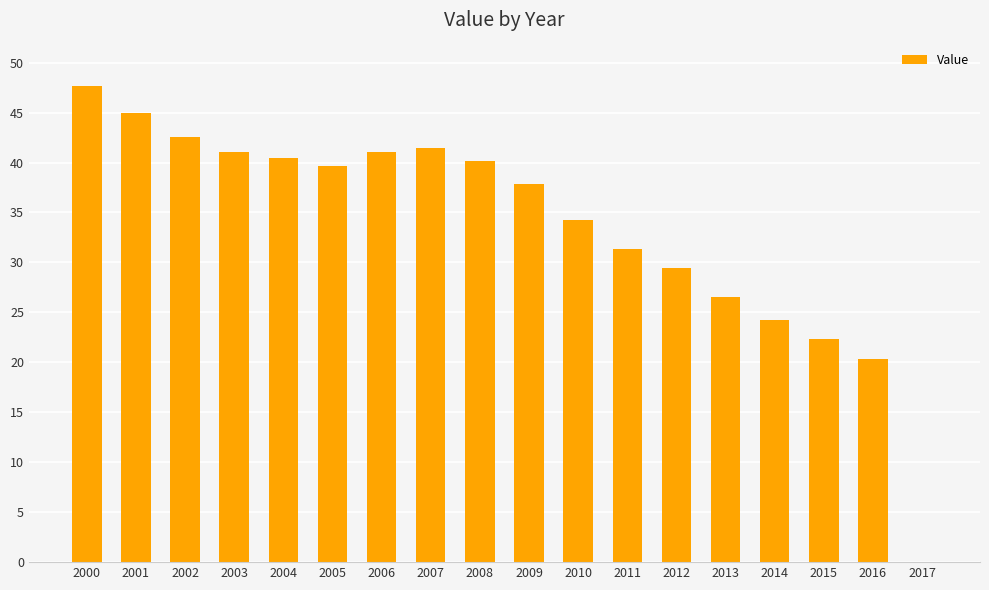

What is the sum of all values?

605.5